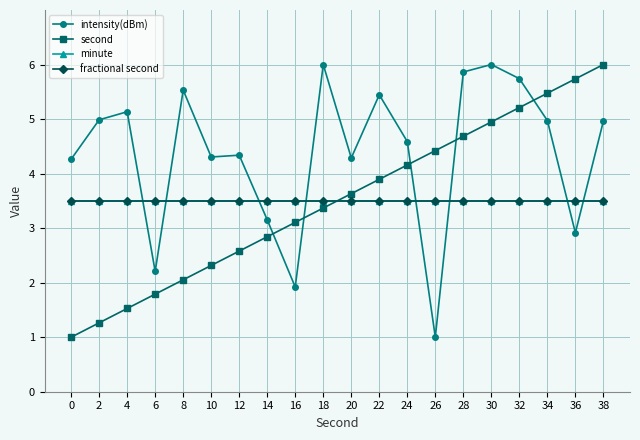

Does the chart have visible grid lines?

Yes